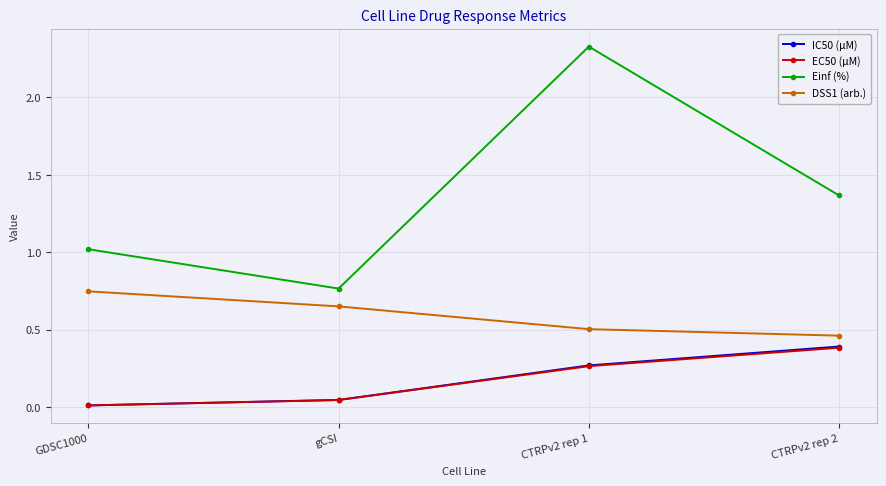

List the labels in order of Einf (%) value, largest first.

CTRPv2 rep 1, CTRPv2 rep 2, GDSC1000, gCSI